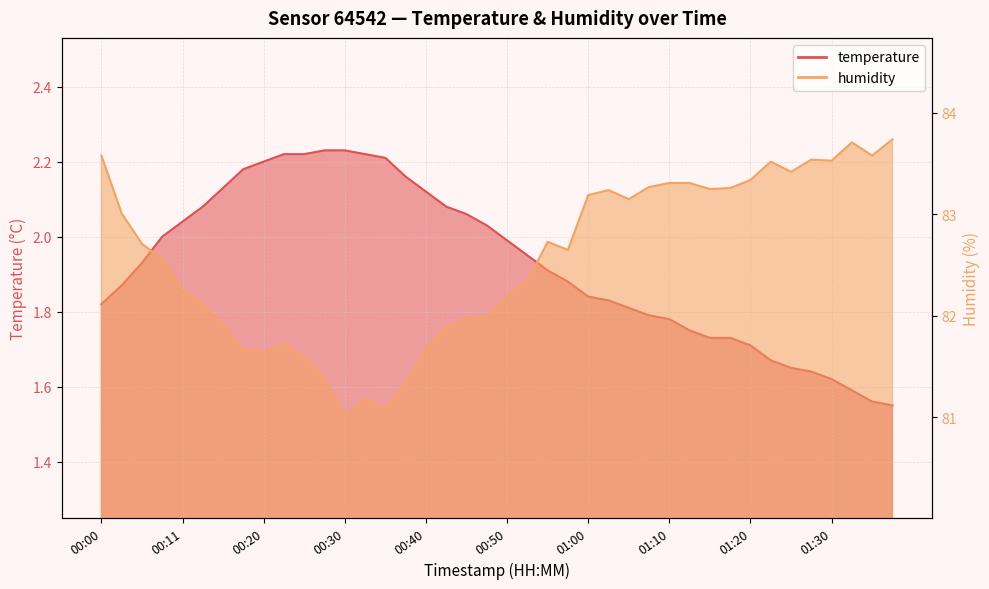

What is the approximate value of temperature at 01:12?

1.8